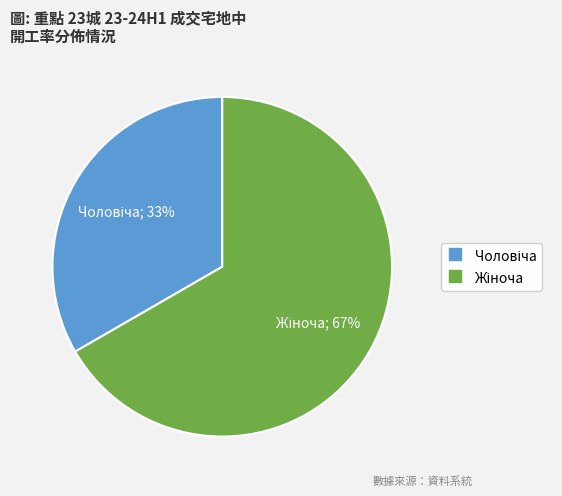

How many slices are in this pie chart?

2